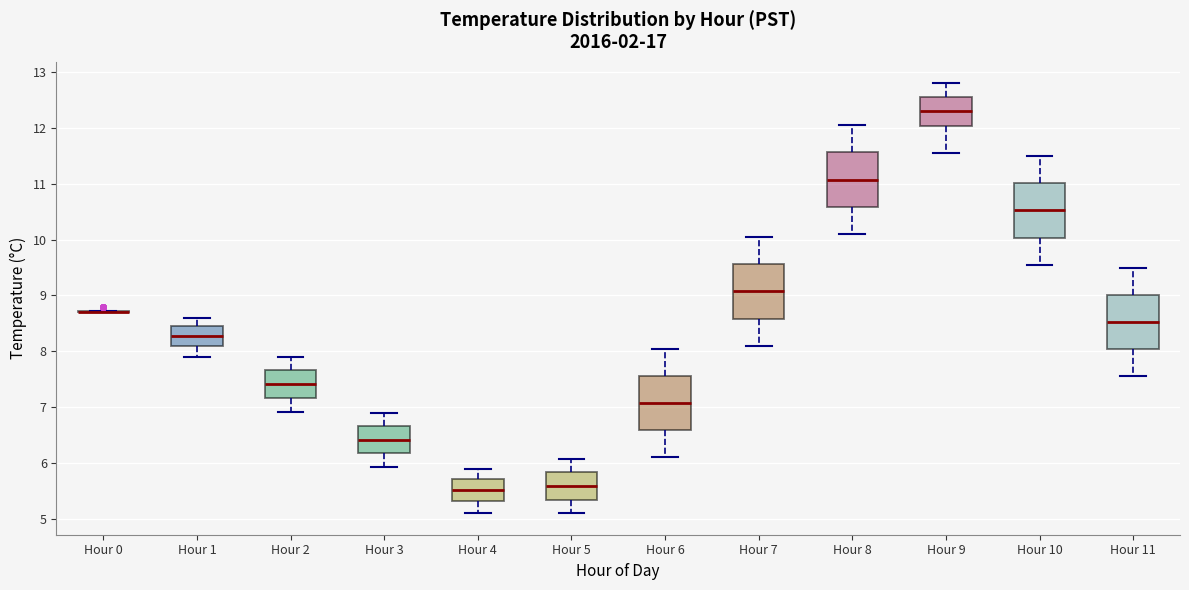

Reading left to right, transcribe this box plot: for each box, give where its median line is, the range the box spans, and where its two whiskers end, as read against the y-axis. The values are not printed on the chart, so give them approximately, as read against the axis.

Hour 0: box collapsed to a line at 8.7, whiskers 8.7 to 8.7
Hour 1: median 8.3, box 8.1 to 8.5, whiskers 7.9 to 8.6
Hour 2: median 7.4, box 7.2 to 7.7, whiskers 6.9 to 7.9
Hour 3: median 6.4, box 6.2 to 6.7, whiskers 5.9 to 6.9
Hour 4: median 5.5, box 5.3 to 5.7, whiskers 5.1 to 5.9
Hour 5: median 5.6, box 5.3 to 5.8, whiskers 5.1 to 6.1
Hour 6: median 7.1, box 6.6 to 7.6, whiskers 6.1 to 8.1
Hour 7: median 9.1, box 8.6 to 9.6, whiskers 8.1 to 10.1
Hour 8: median 11.1, box 10.6 to 11.6, whiskers 10.1 to 12.1
Hour 9: median 12.3, box 12.0 to 12.6, whiskers 11.6 to 12.8
Hour 10: median 10.5, box 10.0 to 11.0, whiskers 9.6 to 11.5
Hour 11: median 8.5, box 8.0 to 9.0, whiskers 7.6 to 9.5